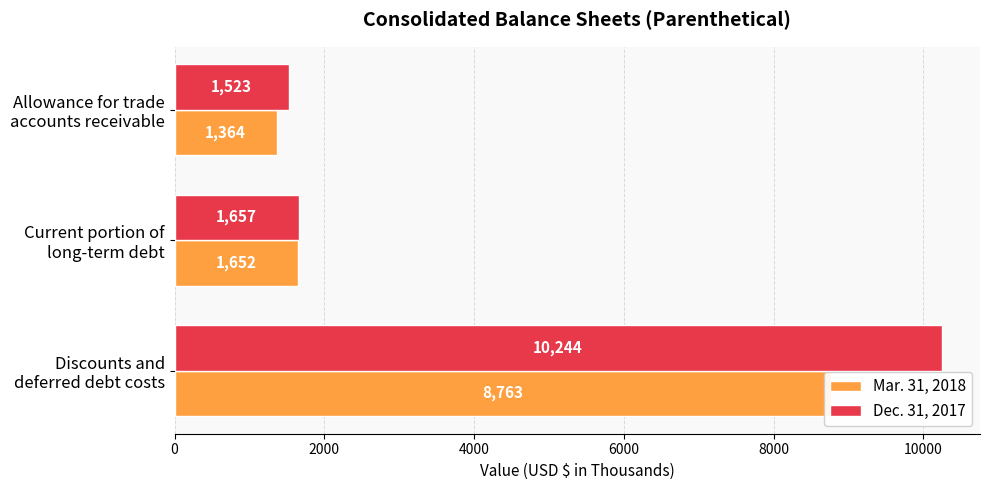

Rank the series at Current portion of long-term debt from highest to lowest value.

Dec. 31, 2017, Mar. 31, 2018